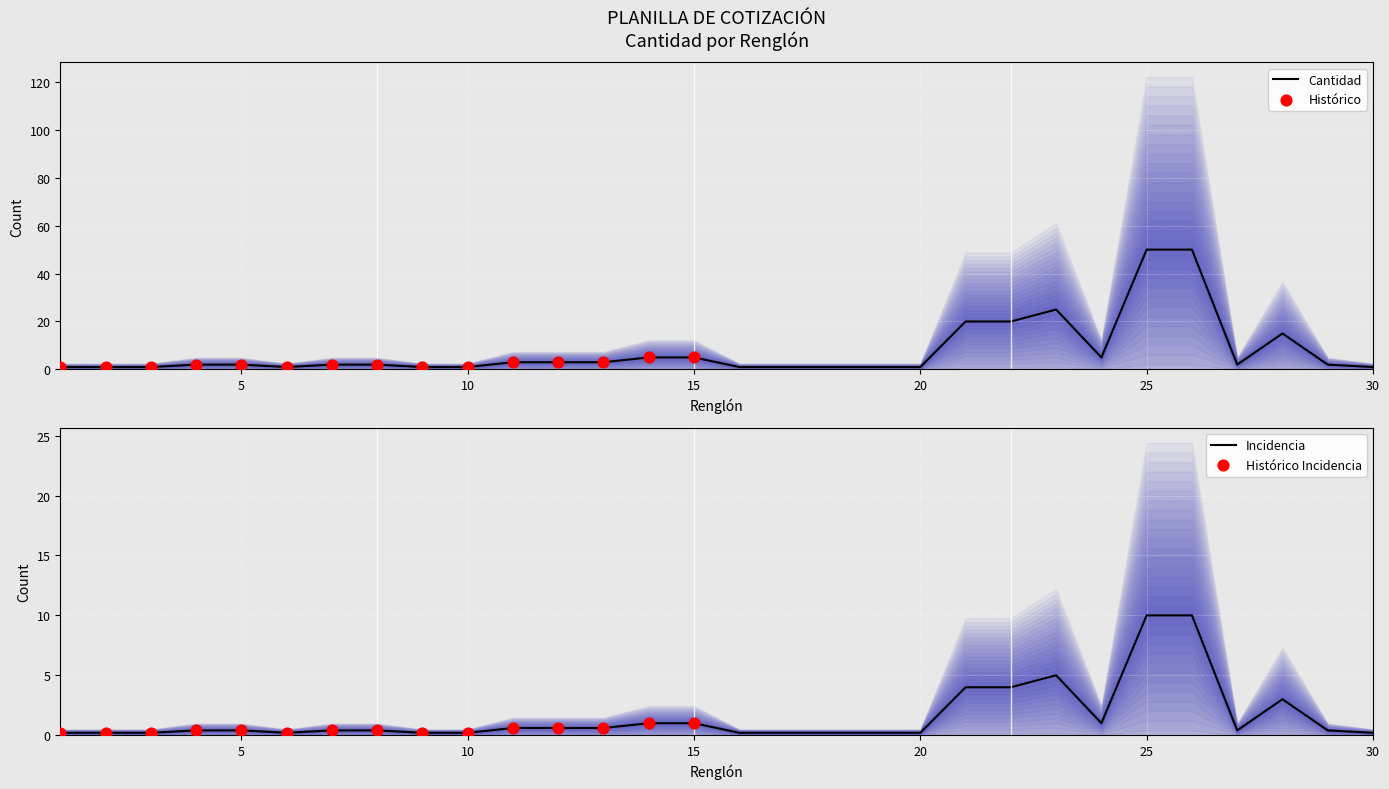

What is the ratio of the value at 9 to the value at 30?

1.0